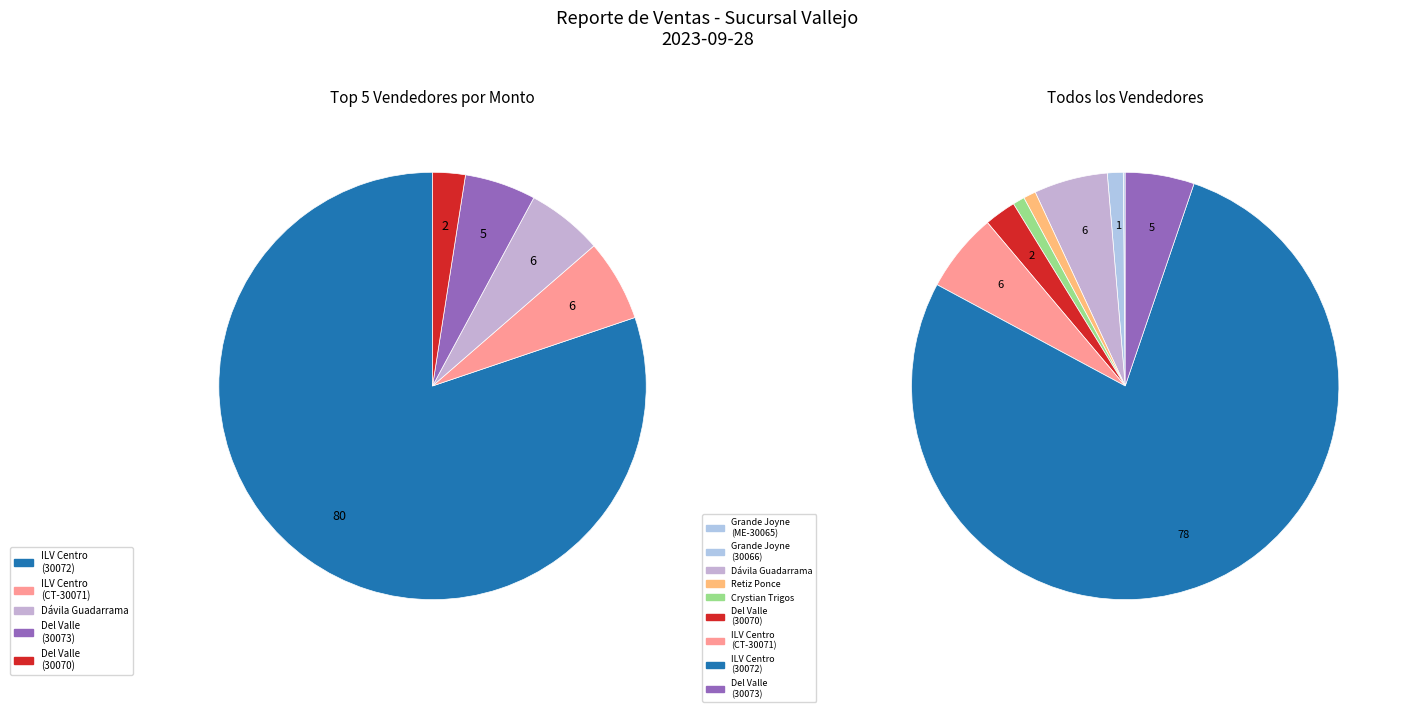

True or false: Crystian Trigos accounts for 11% of the total.

False